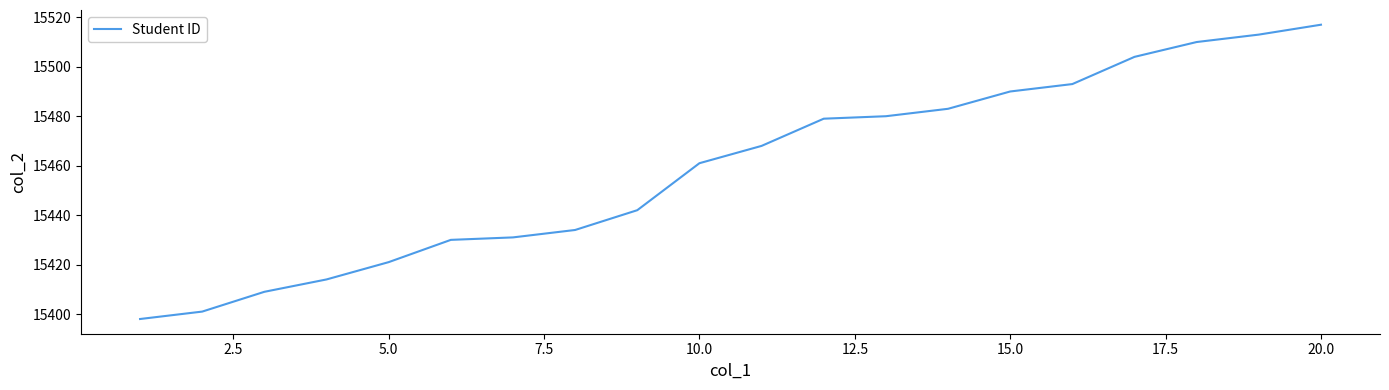

What is the difference between the maximum and minimum values?

119